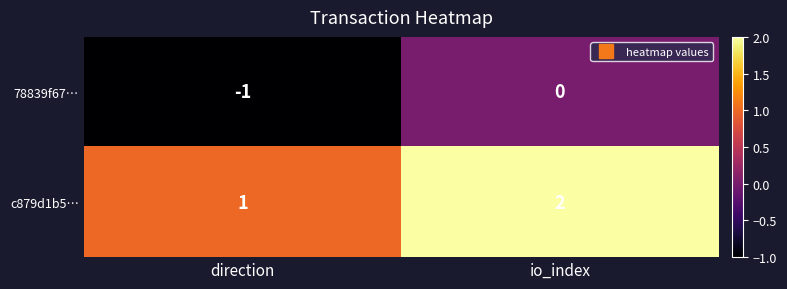

Reading left to right, list all the values displayed in this chart.

78839f67…: -1	0
c879d1b5…: 1	2